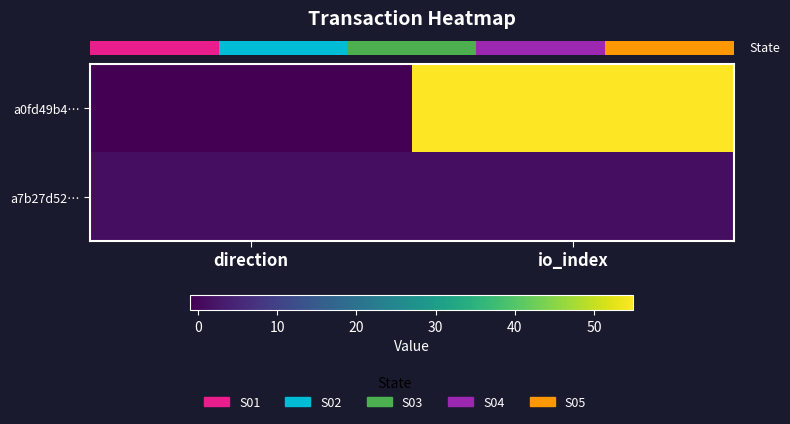

What is the difference between the highest and lowest values at direction?

2